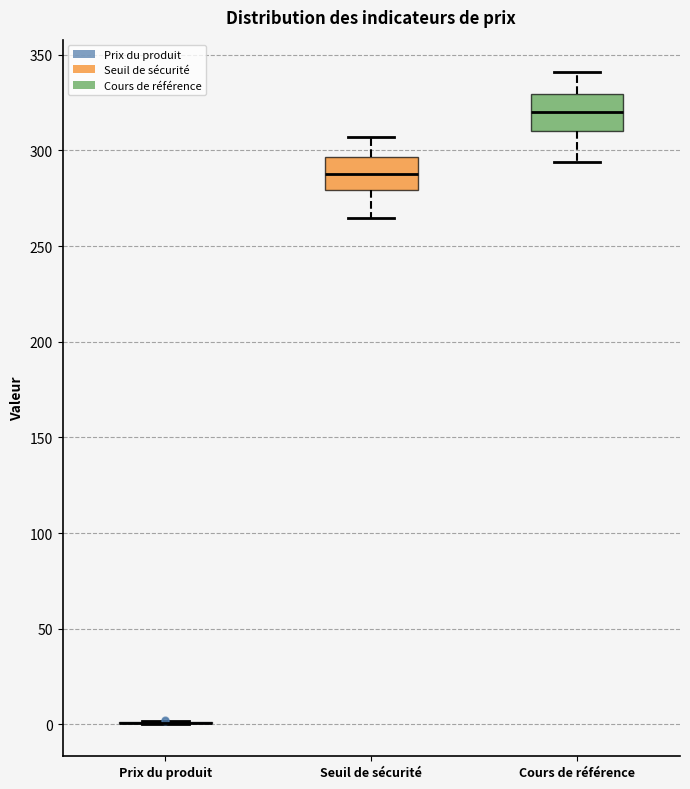

Reading left to right, transcribe this box plot: for each box, give where its median line is, the range the box spans, and where its two whiskers end, as read against the y-axis. The values are not printed on the chart, so give them approximately, as read against the axis.

Prix du produit: box collapsed to a line at 0, whiskers 0 to 0
Seuil de sécurité: median 290, box 280 to 295, whiskers 265 to 305
Cours de référence: median 320, box 310 to 330, whiskers 295 to 340